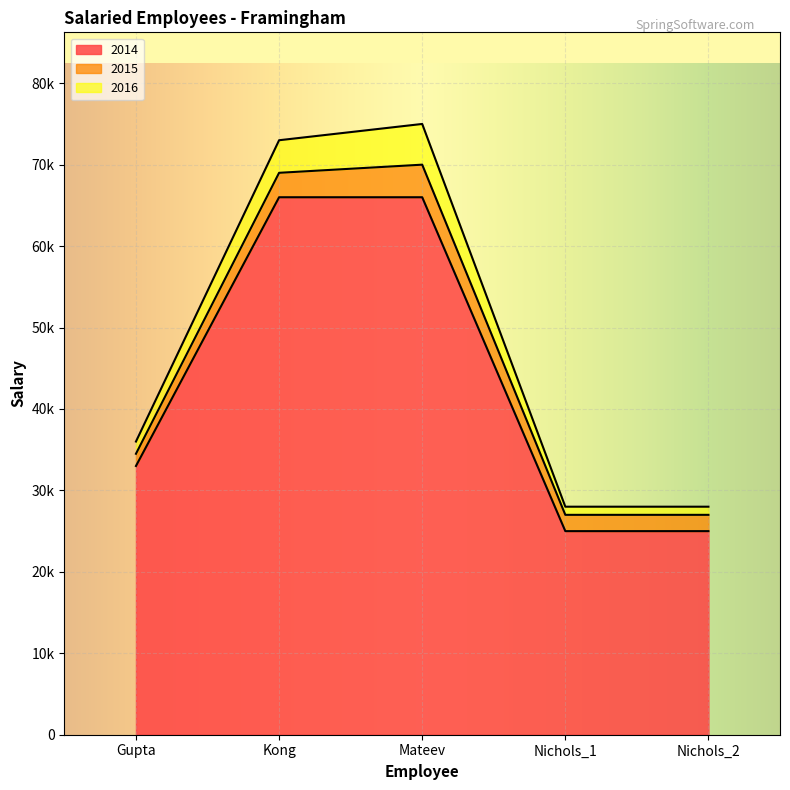

What is the average value of the 2015 series?

45500